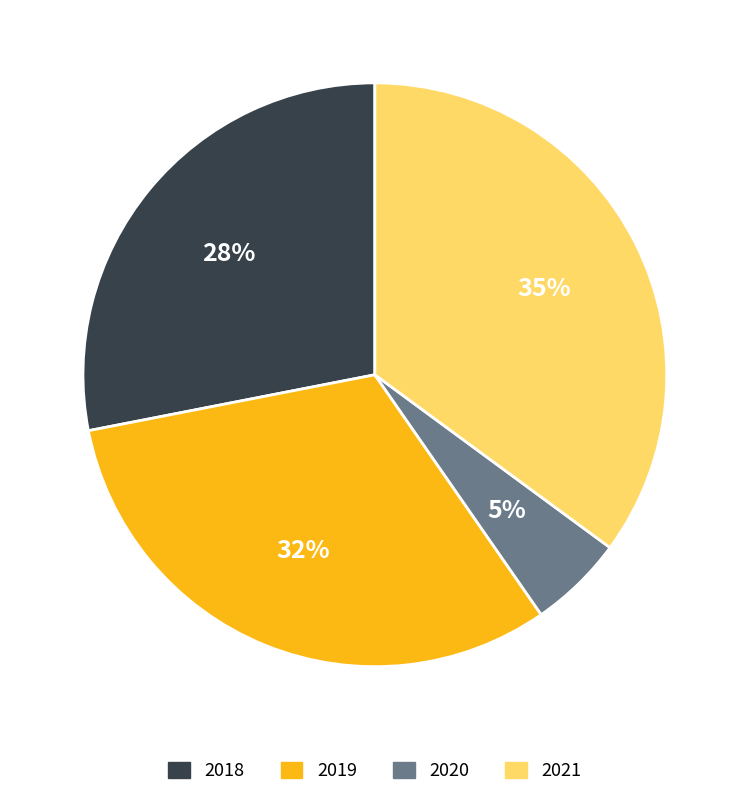

Is it true that 2021 is 35% of the pie?

True